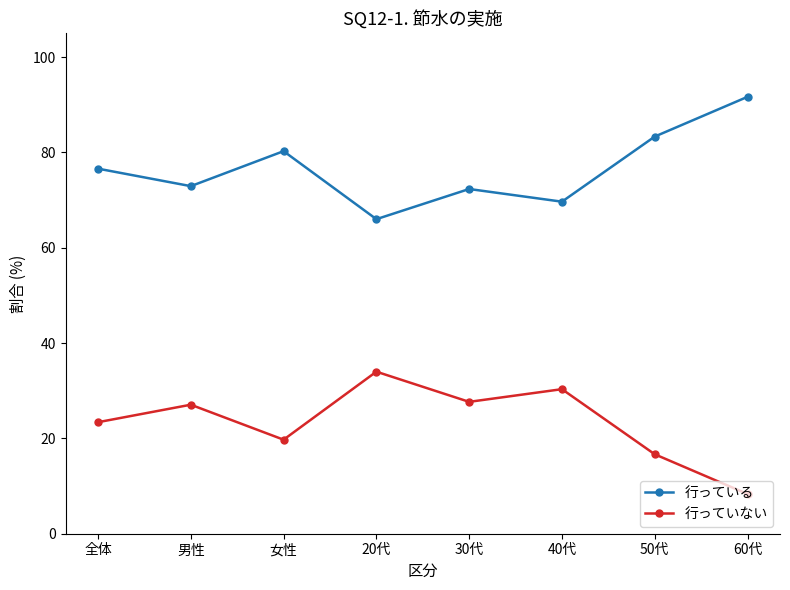

List the series in order of their overall mean, highest first.

行っている, 行っていない